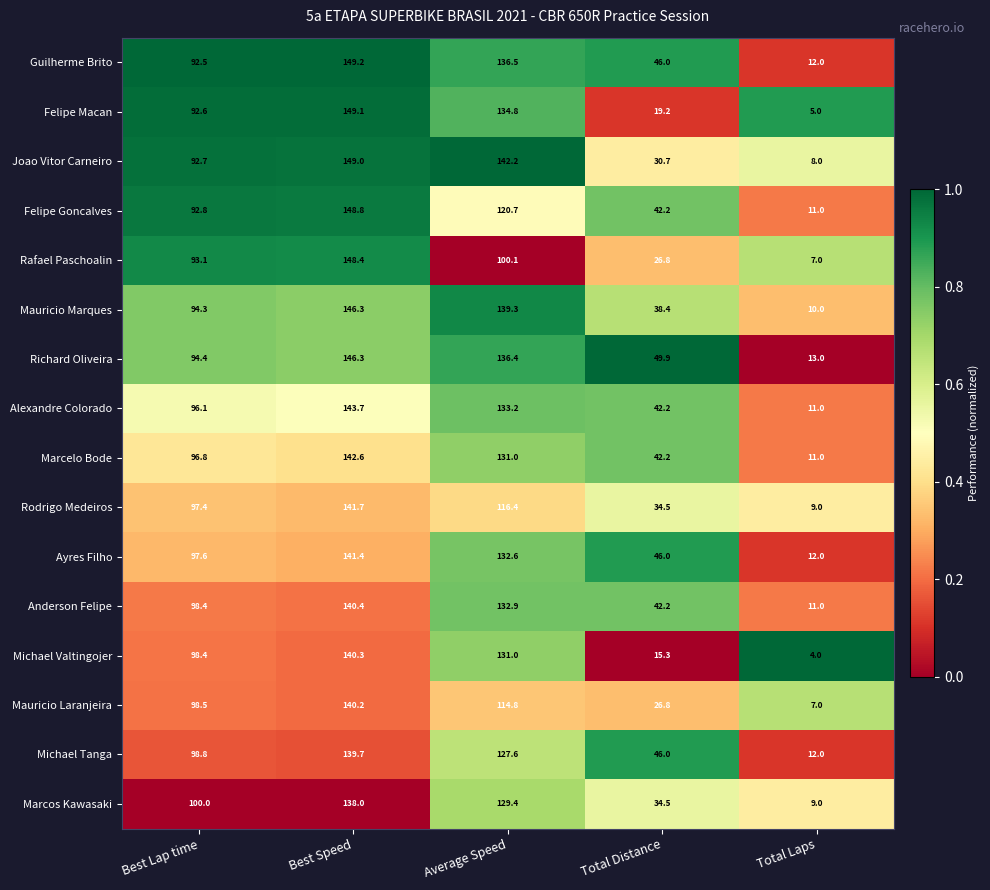

What is the spread (max minus min) of values at Total Laps?

9.0